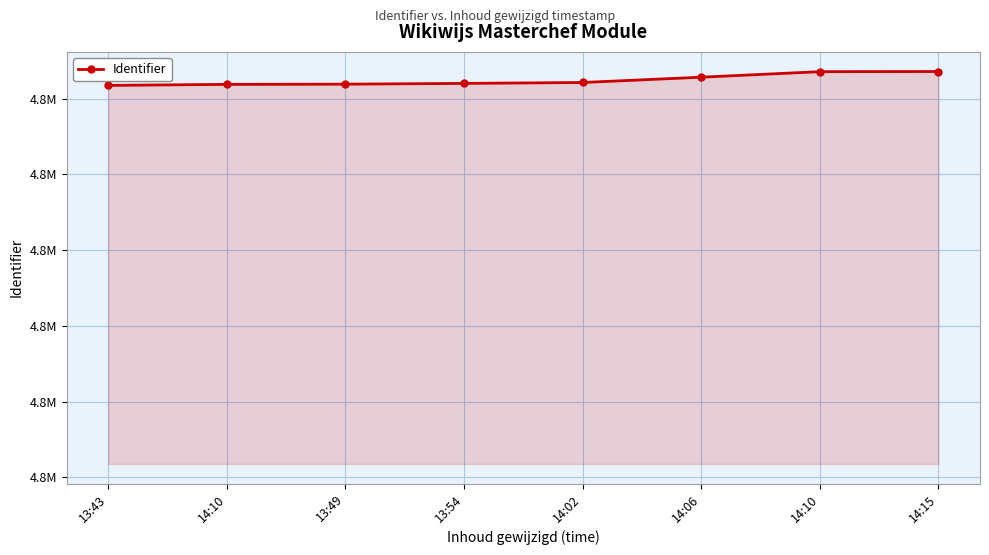

At which category does the chart reach its peak across all series?

14:15